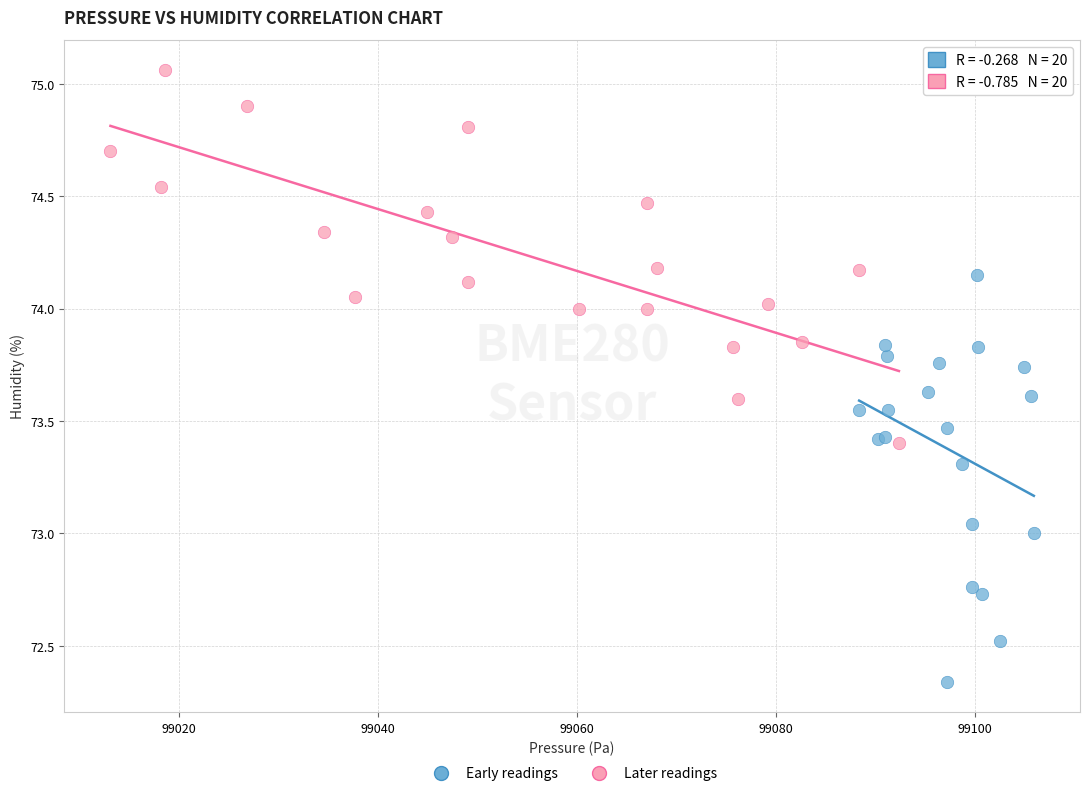

Which series reaches the maximum Y coordinate?

Later readings